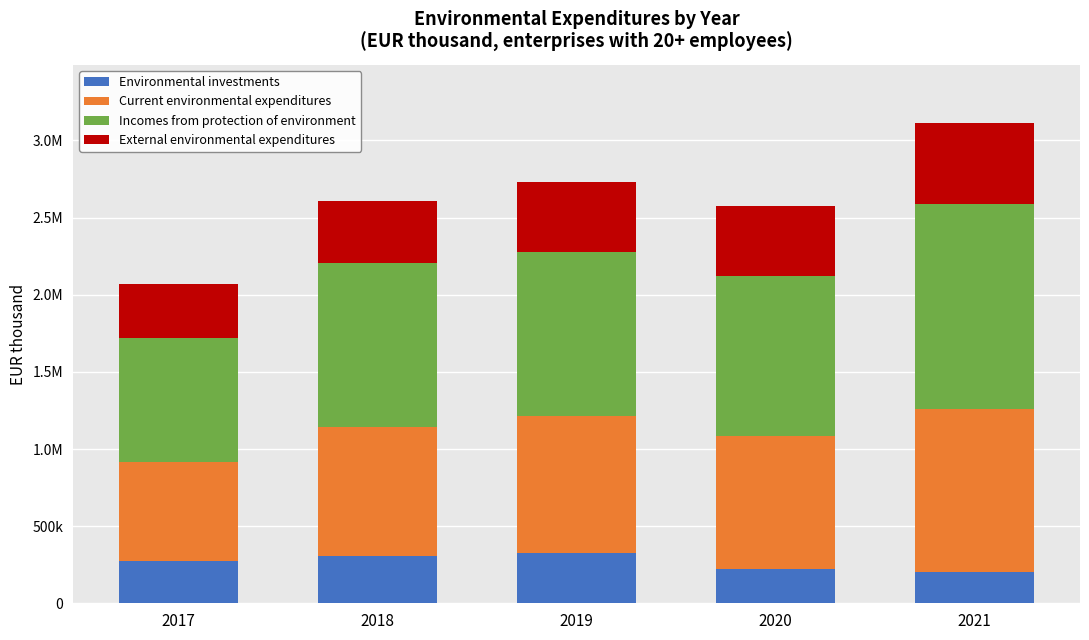

What are all the series names shown in the legend?

Environmental investments, Current environmental expenditures, Incomes from protection of environment, External environmental expenditures